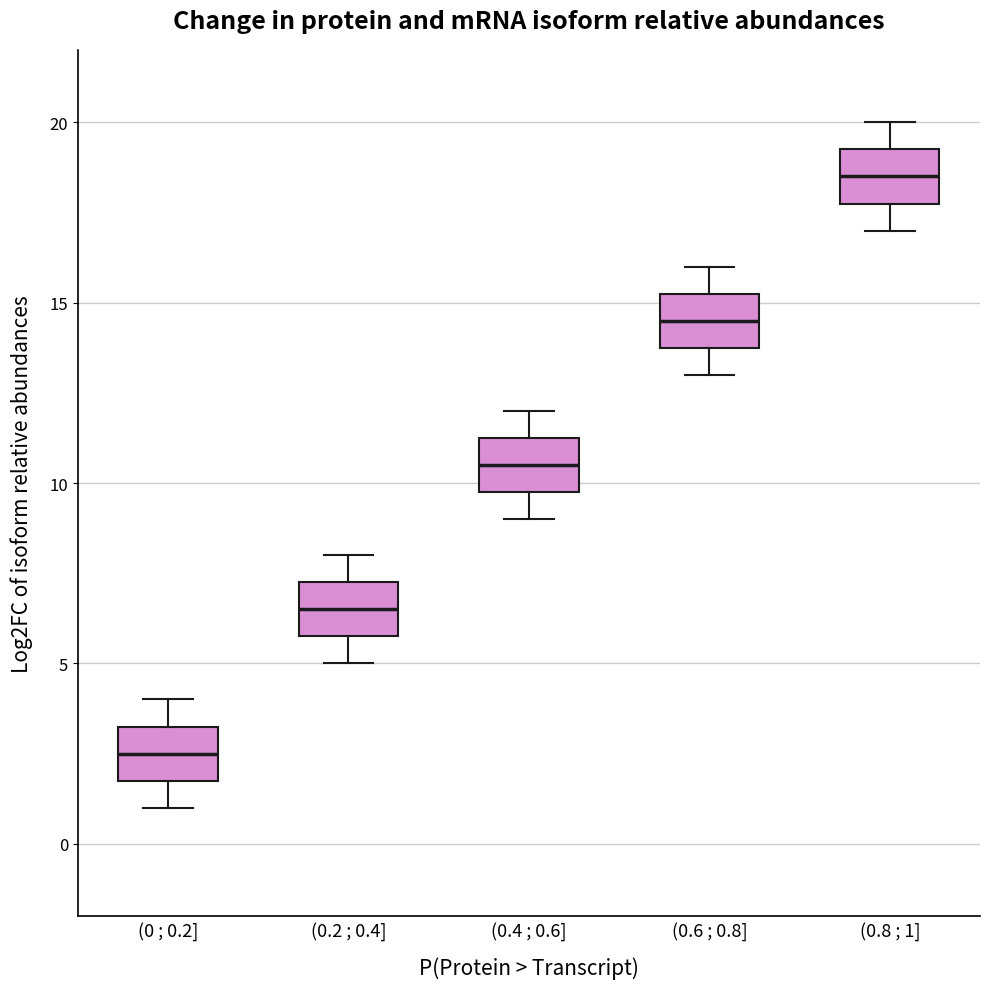

Where is the lower edge of the box for (0 ; 0.2] on the y-axis? The values are not printed on the chart, so give them approximately, as read against the axis.

2.0